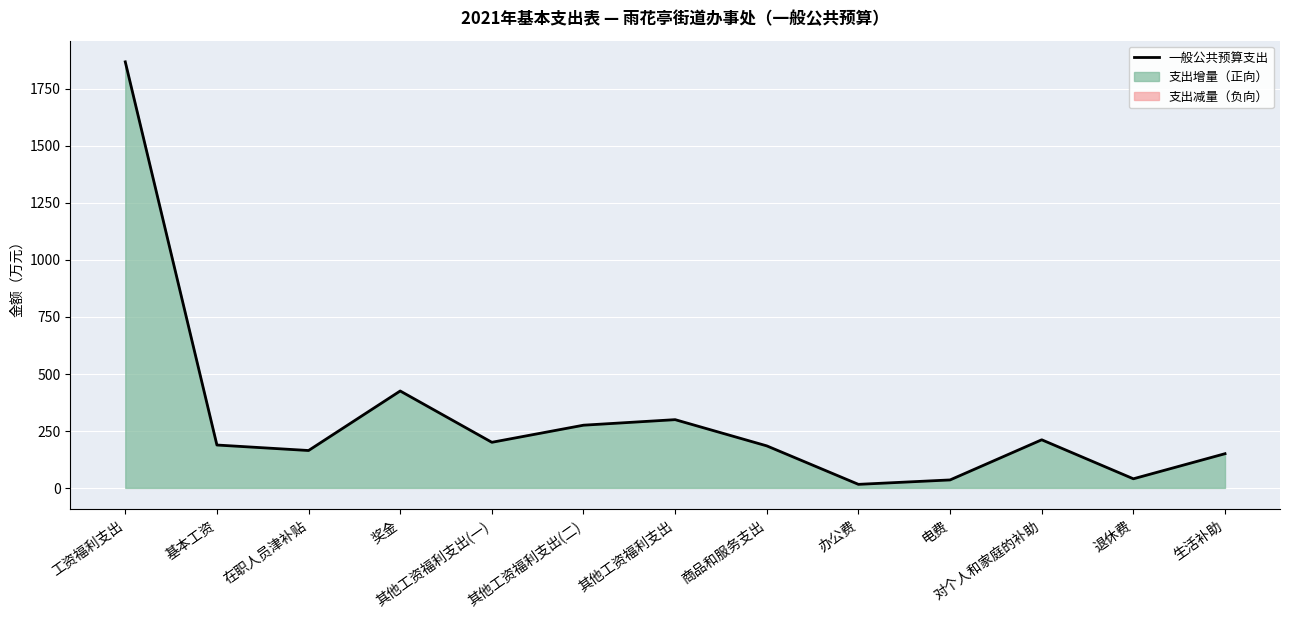

Does the chart display data point markers on the line(s)?

No